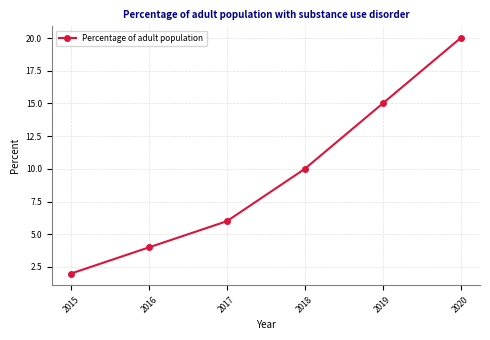

Approximately how many times larger is the value at 2015 compared to 2016?

0.5